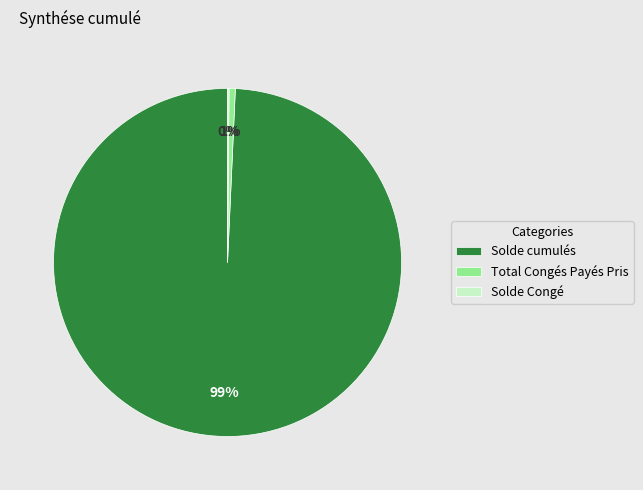

To the nearest percent, what is the difference between the largest and smallest slice percentages?

99%